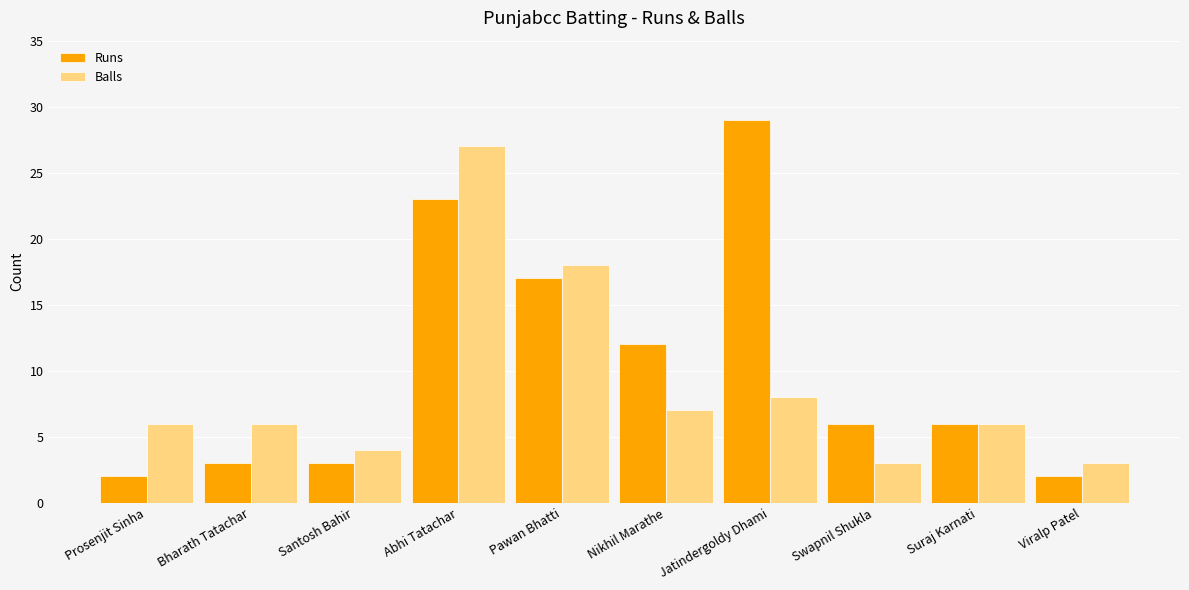

What is the maximum value shown in the chart?

29